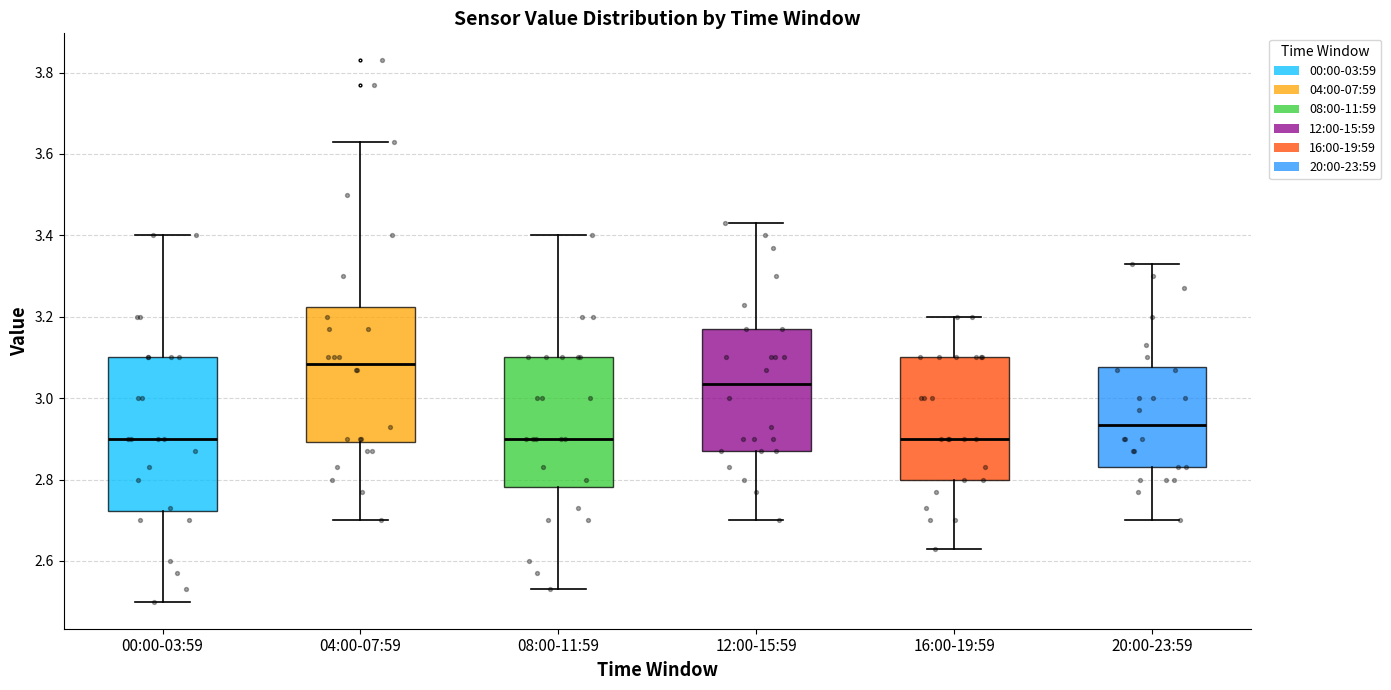

Where does the upper whisker of the box for 04:00-07:59 end on the y-axis? The values are not printed on the chart, so give them approximately, as read against the axis.

3.64